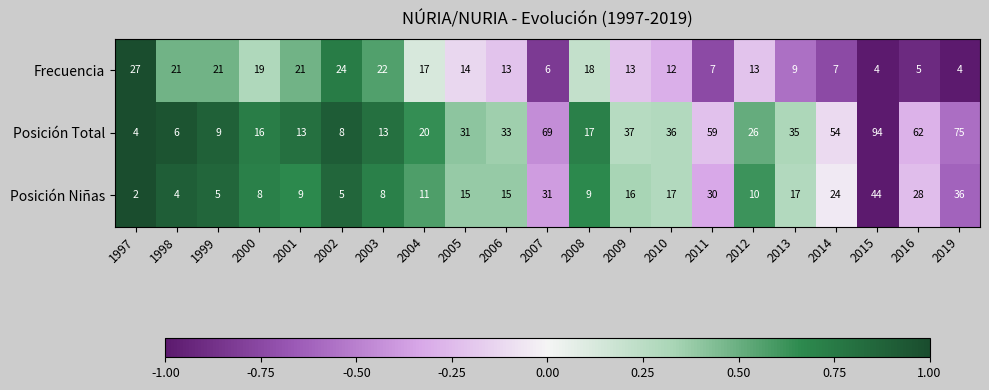

At which category does the chart reach its peak across all series?

2015